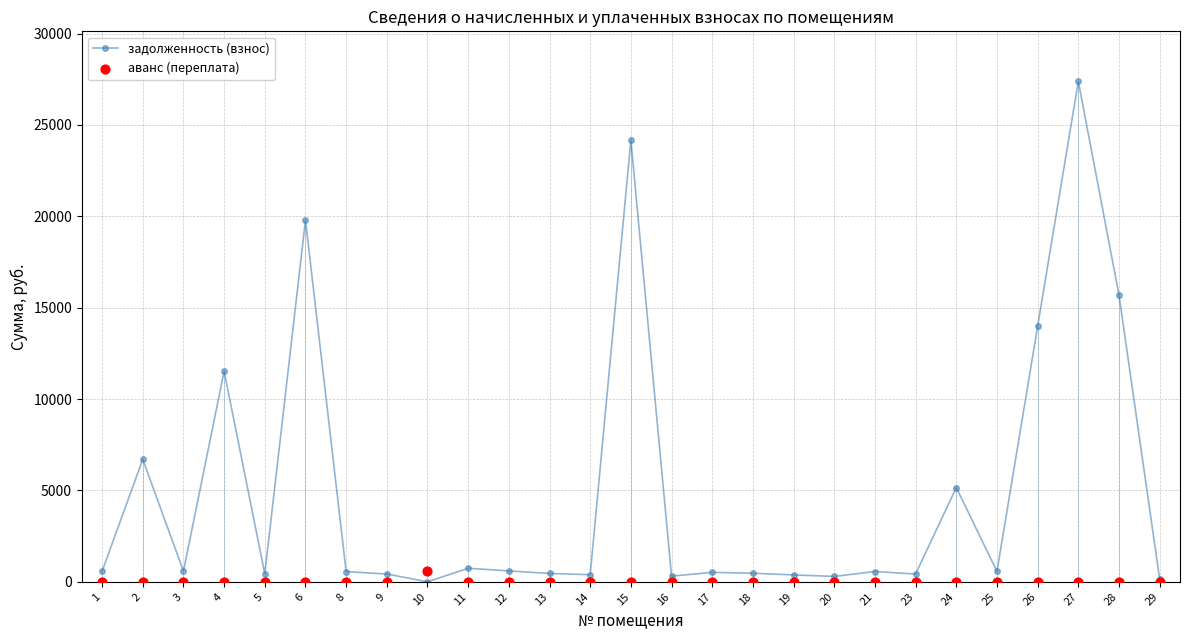

Which series has the widest spread of Y values?

задолженность (взнос)